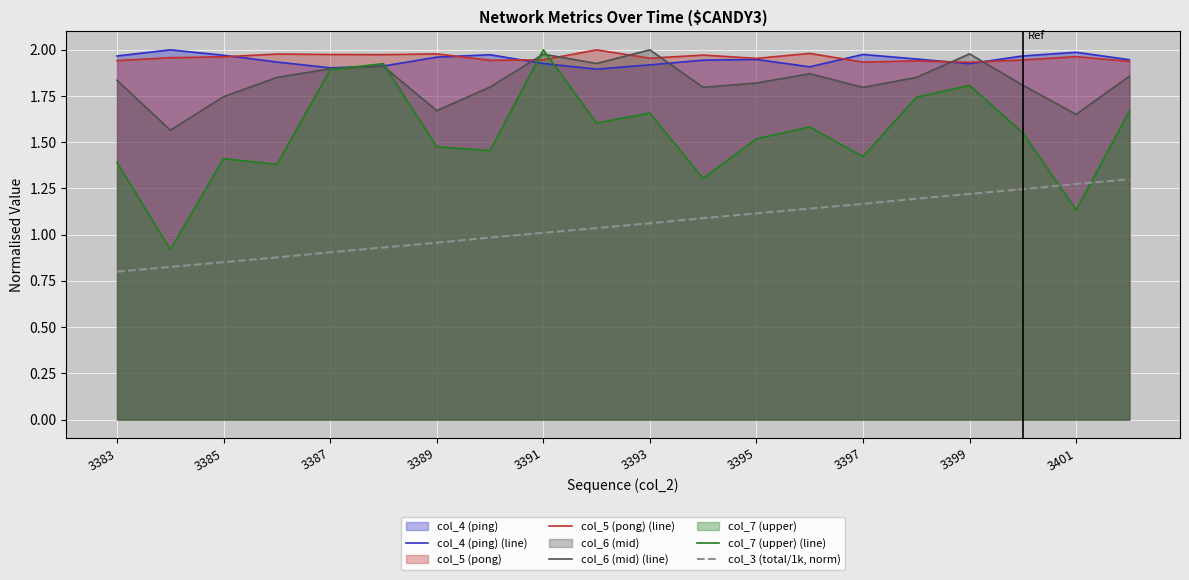

What are all the series names shown in the legend?

col_4 (ping) (line), col_5 (pong) (line), col_6 (mid) (line), col_7 (upper) (line), col_3 (total/1k, norm)